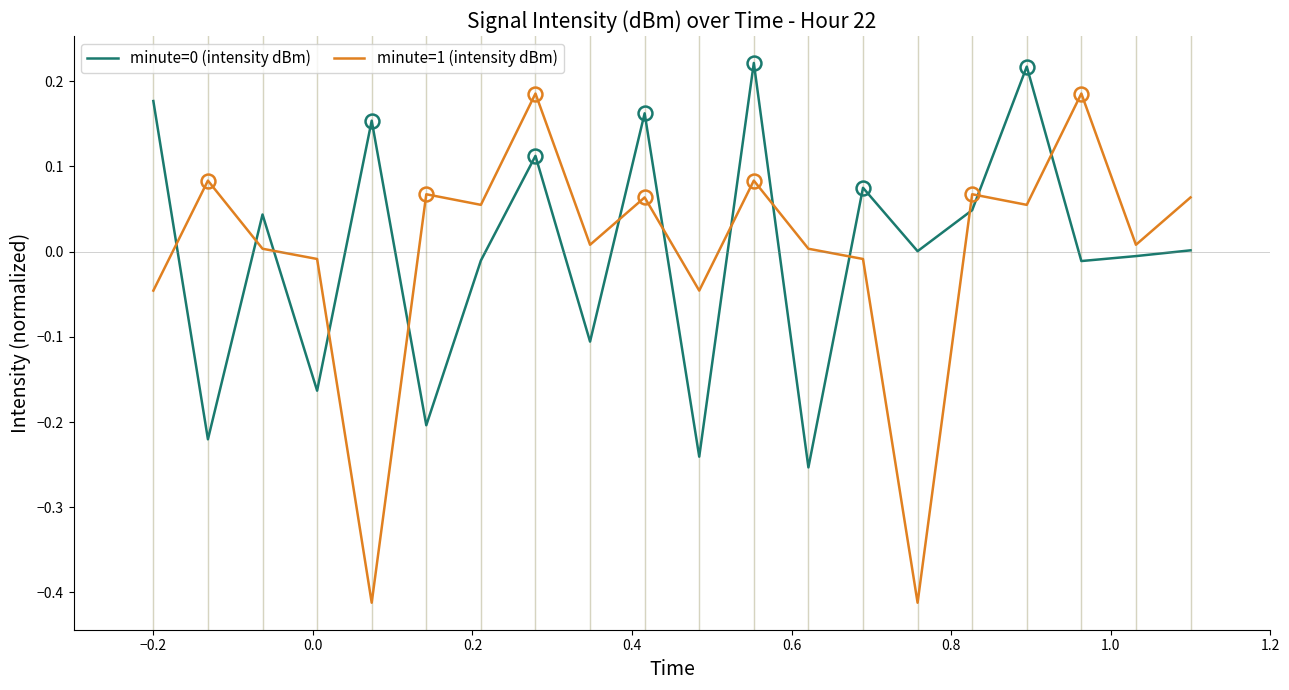

In minute=1 (intensity dBm), how many points are higher than both neighbors (excluding endpoints)?

7